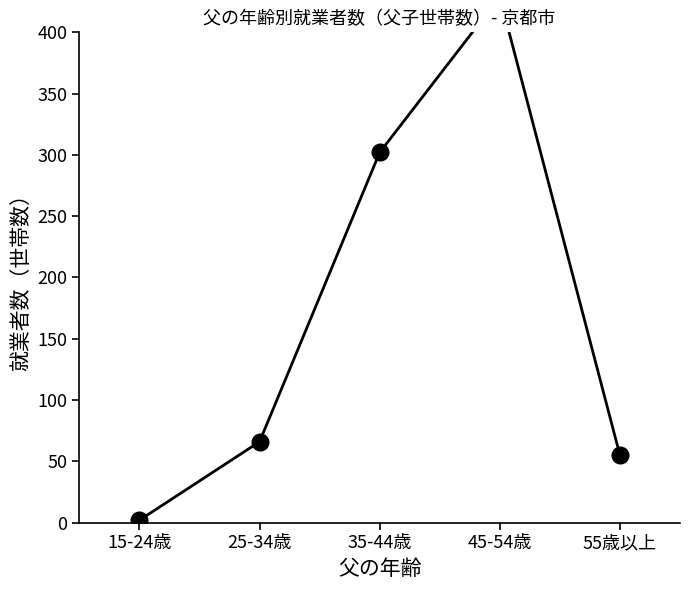

Rank the categories by value from highest to lowest.

45-54歳, 35-44歳, 25-34歳, 55歳以上, 15-24歳